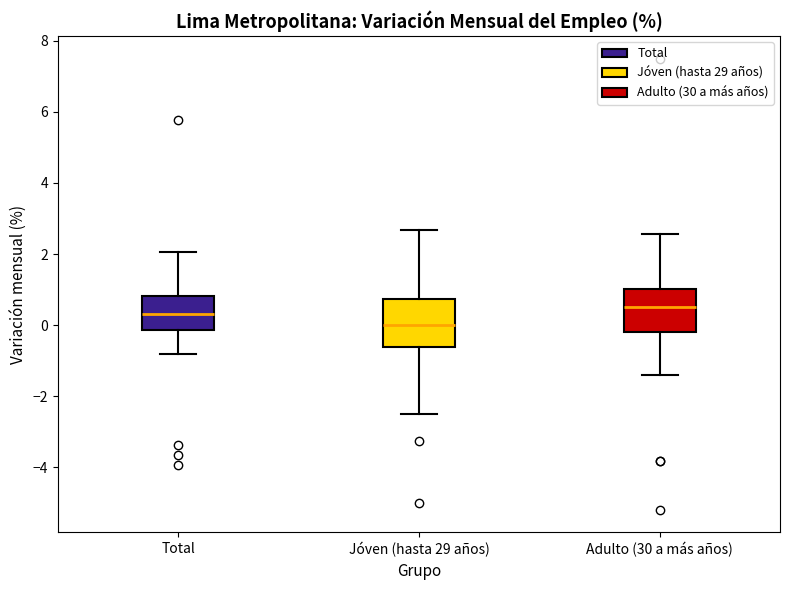

Where does the upper whisker of the box for Jóven (hasta 29 años) end on the y-axis? The values are not printed on the chart, so give them approximately, as read against the axis.

2.6